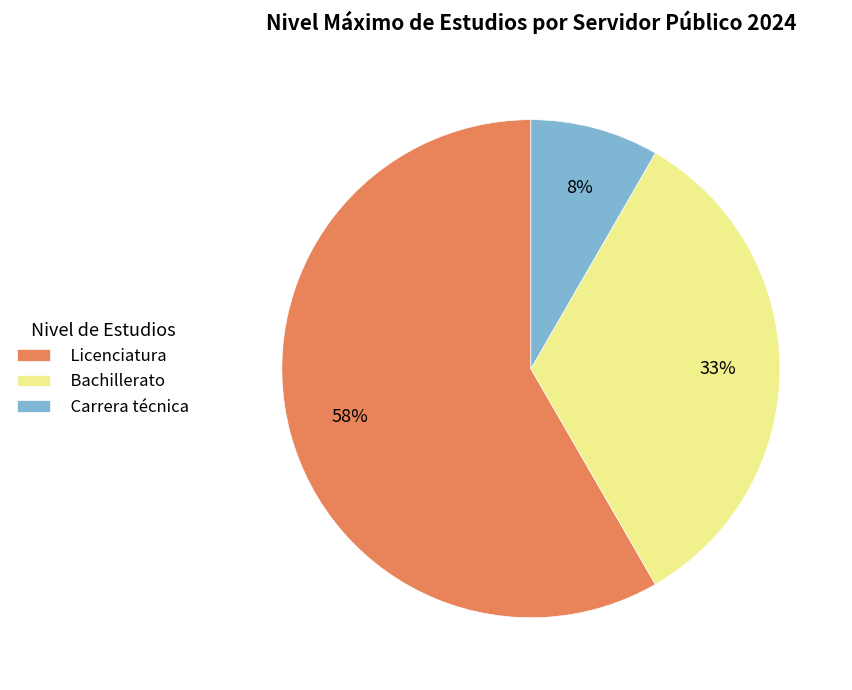

What percentage is the Bachillerato slice, to the nearest percent?

33%